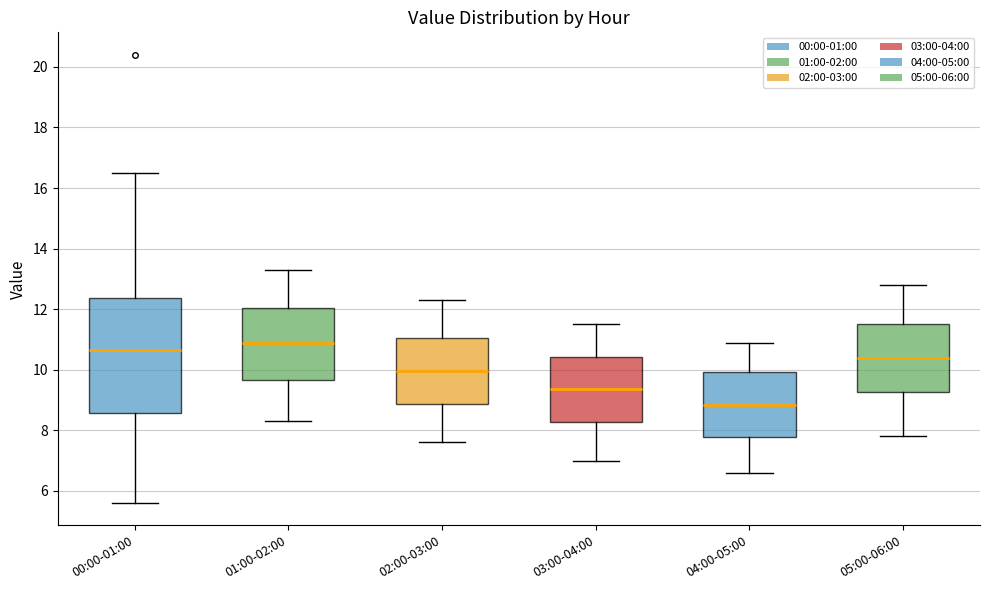

Where does the upper whisker of the box for 03:00-04:00 end on the y-axis? The values are not printed on the chart, so give them approximately, as read against the axis.

11.6